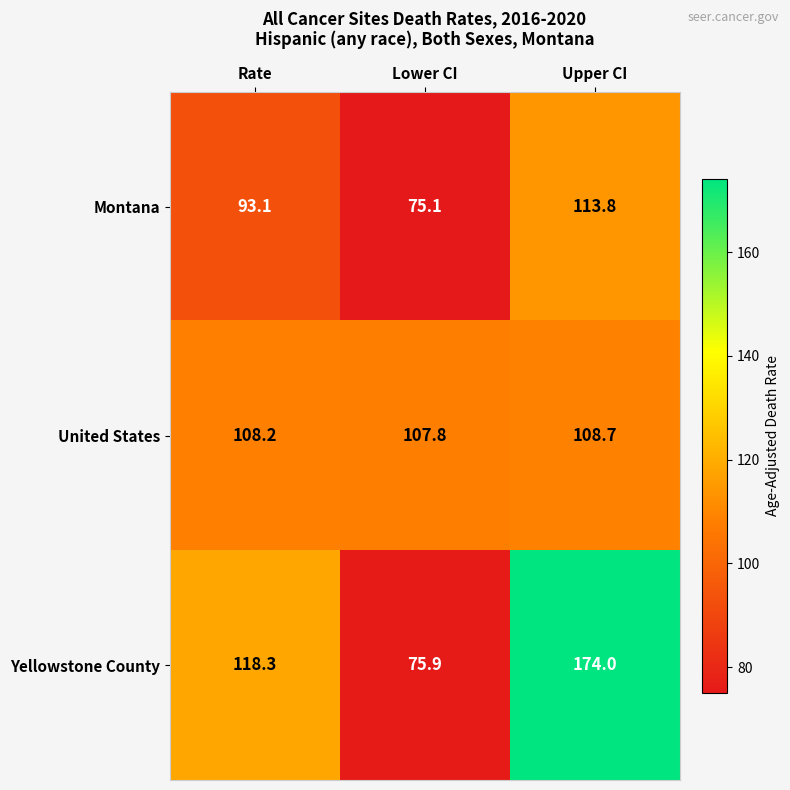

What is the total value across all series at Rate?

319.6